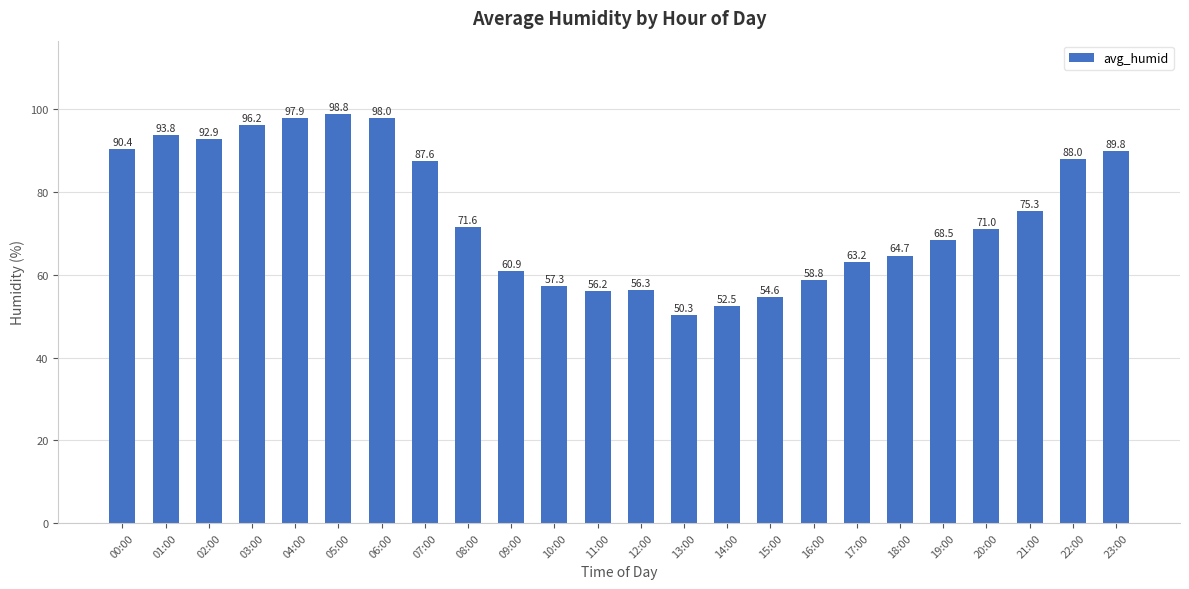

What is the value of the 17th bar from the left?

58.8